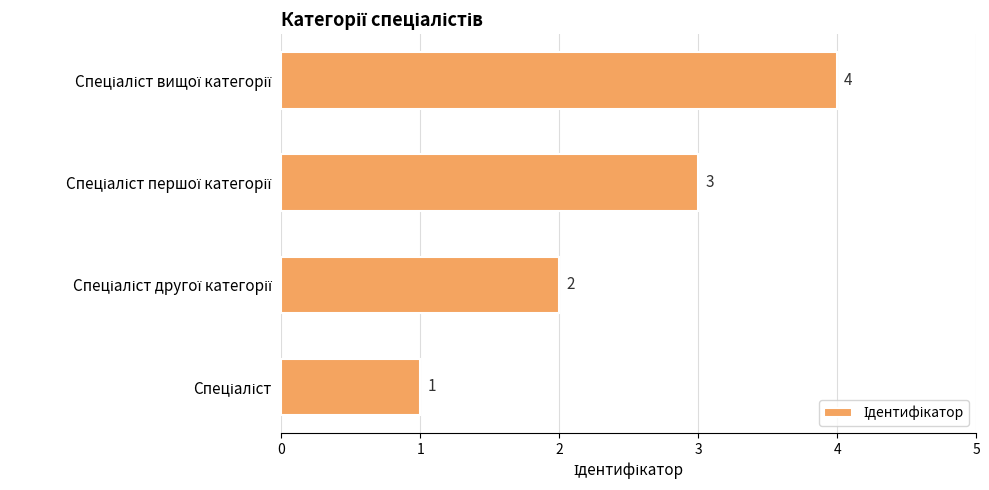

What is the difference between the maximum and minimum values?

3